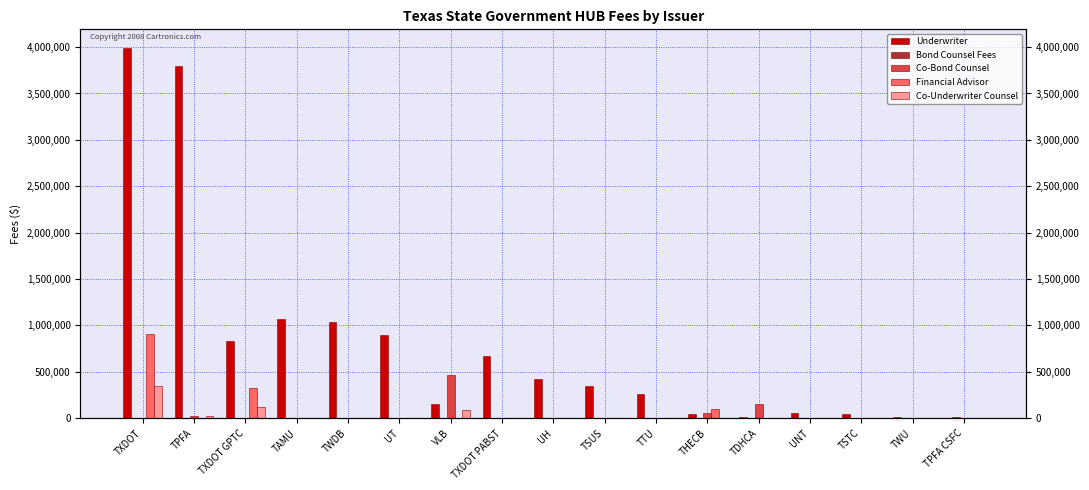

Are the bars horizontal?

No